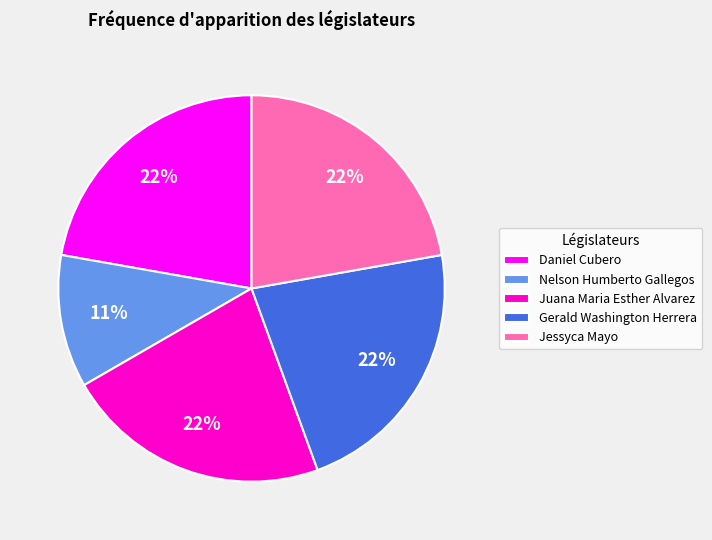

True or false: Juana Maria Esther Alvarez accounts for 17% of the total.

False